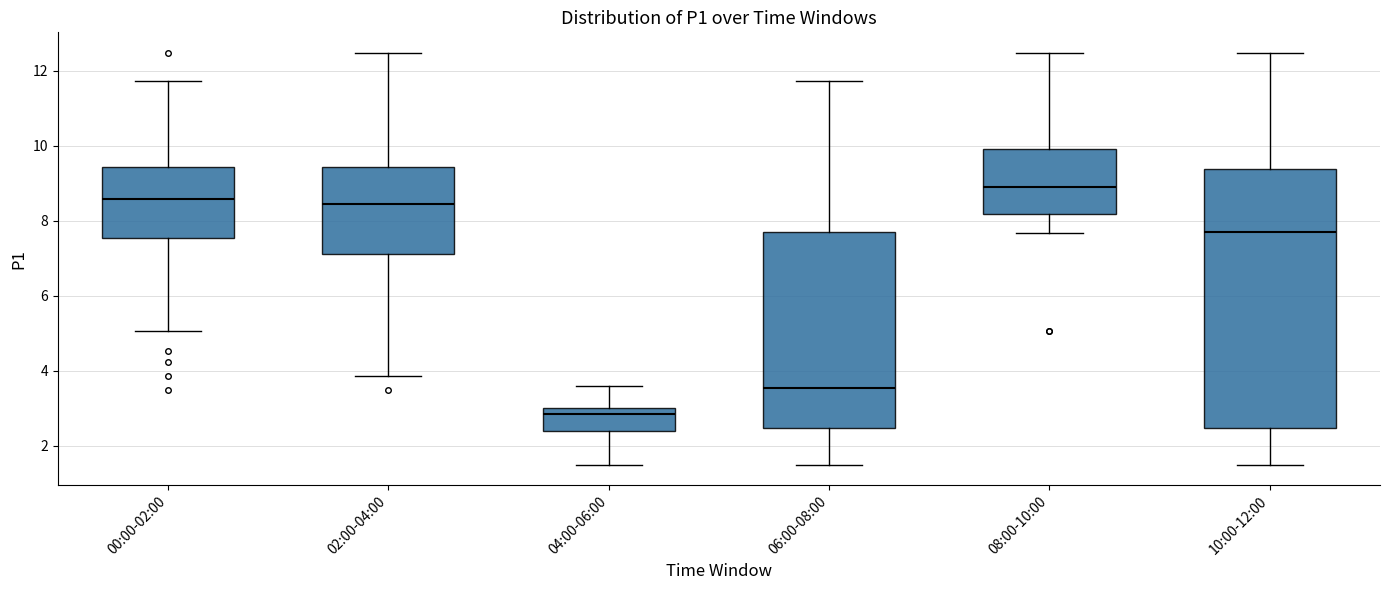

Comparing the boxes themselves (not the whiskers), which one is the tallest?

10:00-12:00